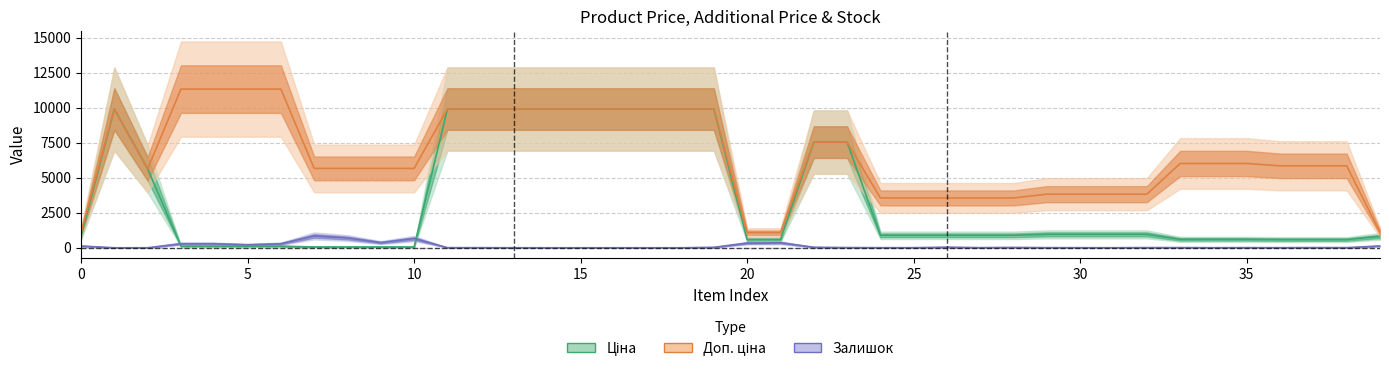

True or false: Залишок has a value of 6.0 at 36.

True